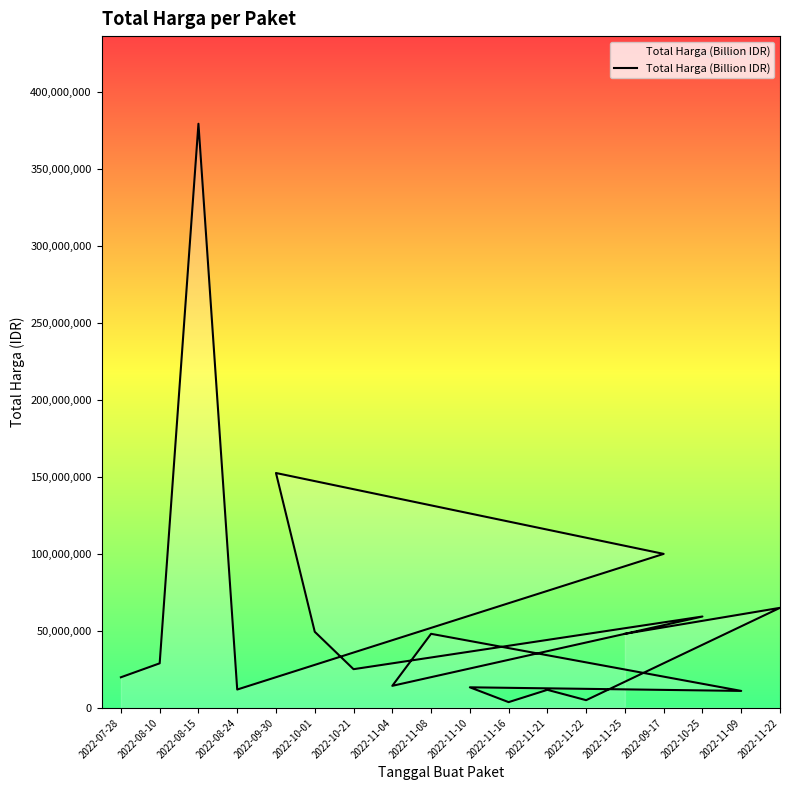

What is the value of the 10th point from the left?

14400000